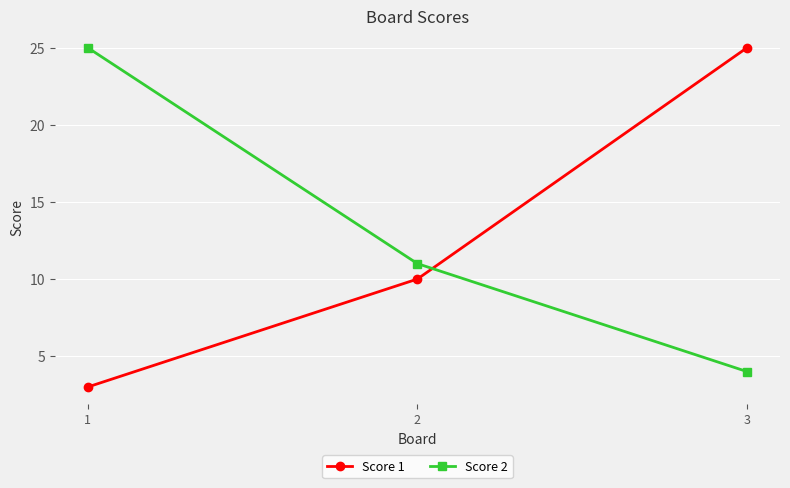

Is it true that Score 1 equals 25 at 3?

True